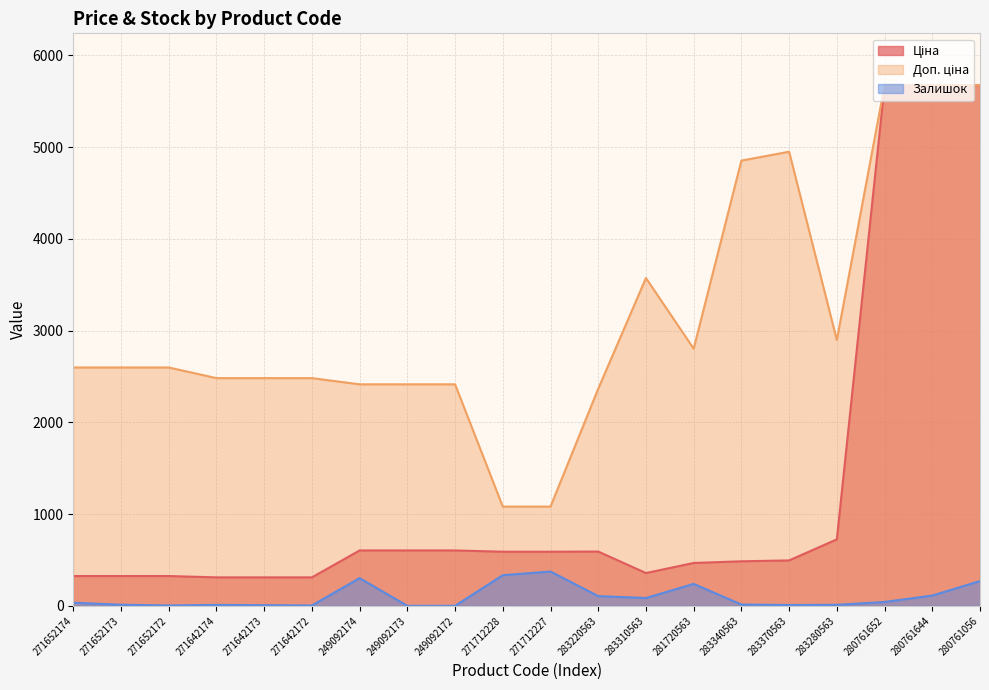

True or false: Залишок has more than 1 interior local peaks.

True